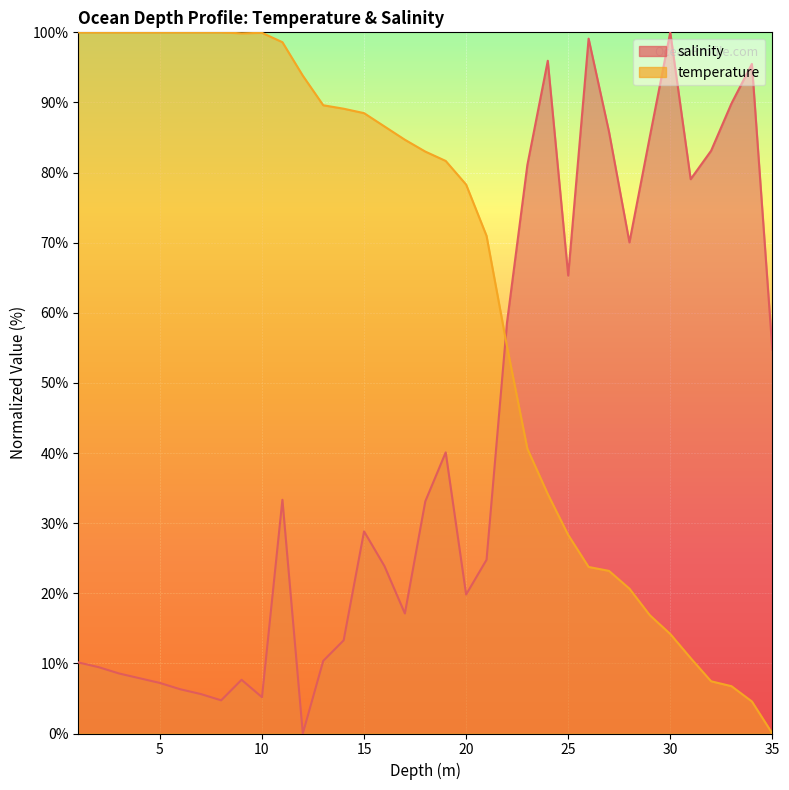

Reading left to right, what are all the values shown in this chart?

salinity: 1.0=10.1	2.0=9.5	3.0=8.6	4.0=7.9	5.0=7.2	6.0=6.3	7.0=5.6	8.0=4.7	9.0=7.7	10.0=5.2	11.0=33.3	12.0=0.0	13.0=10.4	14.0=13.3	15.0=28.8	16.0=23.9	17.0=17.1	18.0=33.1	19.0=40.1	20.0=19.8	21.0=24.8	22.0=58.6	23.0=81.1	24.0=95.9	25.0=65.3	26.0=99.1	27.0=85.8	28.0=70.0	29.0=85.1	30.0=100.0	31.0=79.1	32.0=83.1	33.0=89.9	34.0=95.5	35.0=54.7
temperature: 1.0=100.0	2.0=100.0	3.0=100.0	4.0=100.0	5.0=100.0	6.0=100.0	7.0=100.0	8.0=100.0	9.0=99.9	10.0=99.9	11.0=98.6	12.0=93.8	13.0=89.6	14.0=89.1	15.0=88.5	16.0=86.6	17.0=84.7	18.0=83.0	19.0=81.7	20.0=78.3	21.0=71.0	22.0=55.2	23.0=40.6	24.0=34.2	25.0=28.3	26.0=23.8	27.0=23.2	28.0=20.7	29.0=16.9	30.0=14.2	31.0=10.8	32.0=7.4	33.0=6.7	34.0=4.6	35.0=0.0